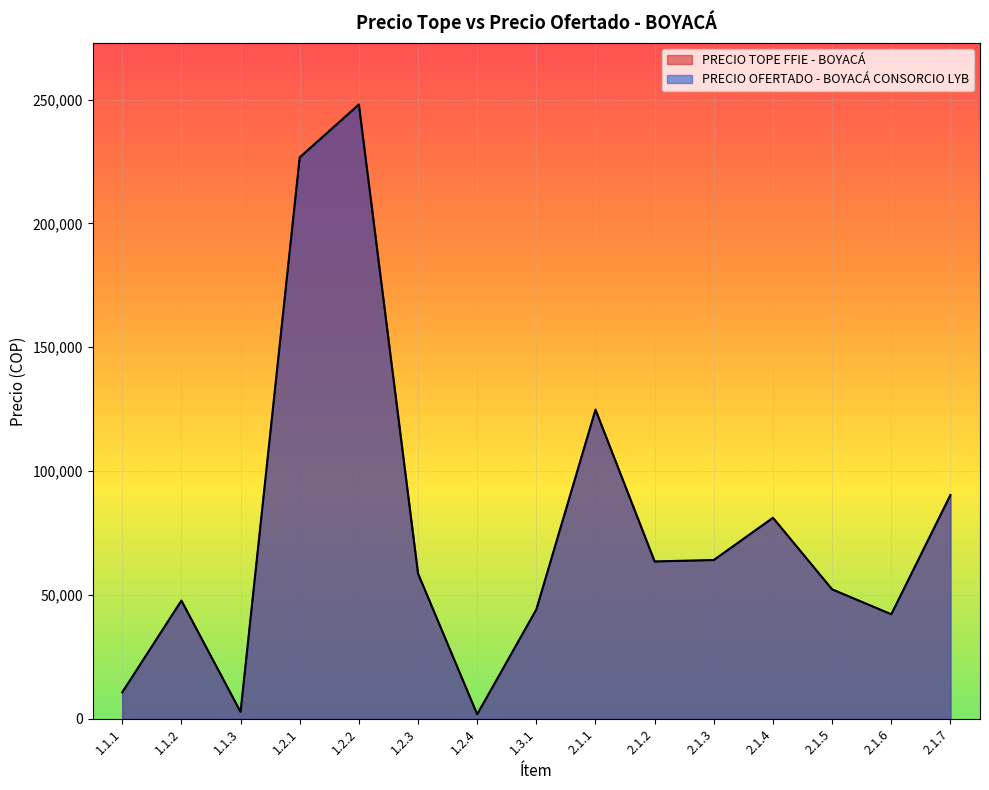

True or false: PRECIO OFERTADO - BOYACÁ CONSORCIO LYB and PRECIO TOPE FFIE - BOYACÁ intersect in this chart.

False